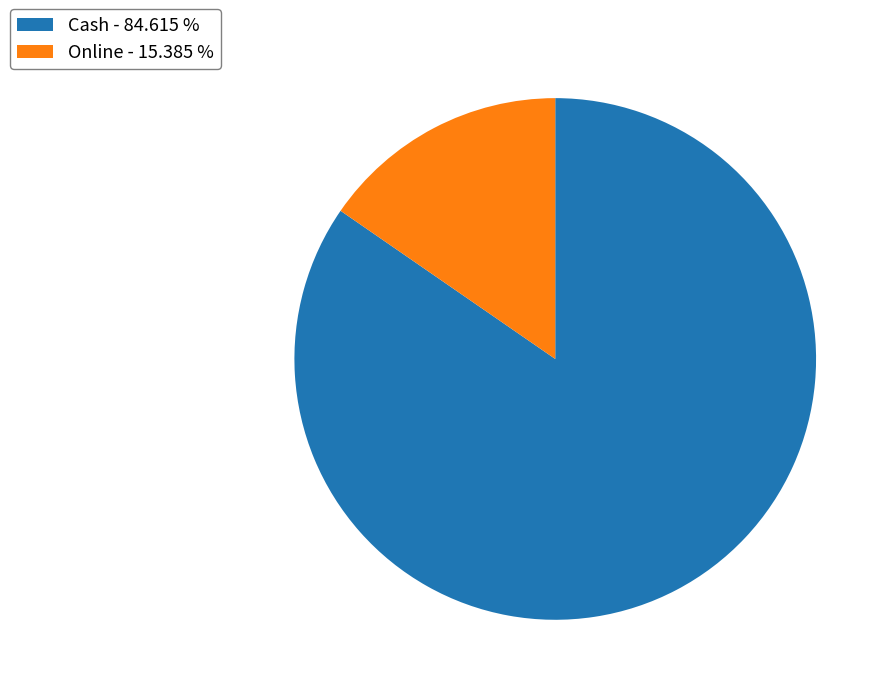

Does any single category account for the majority?

Yes